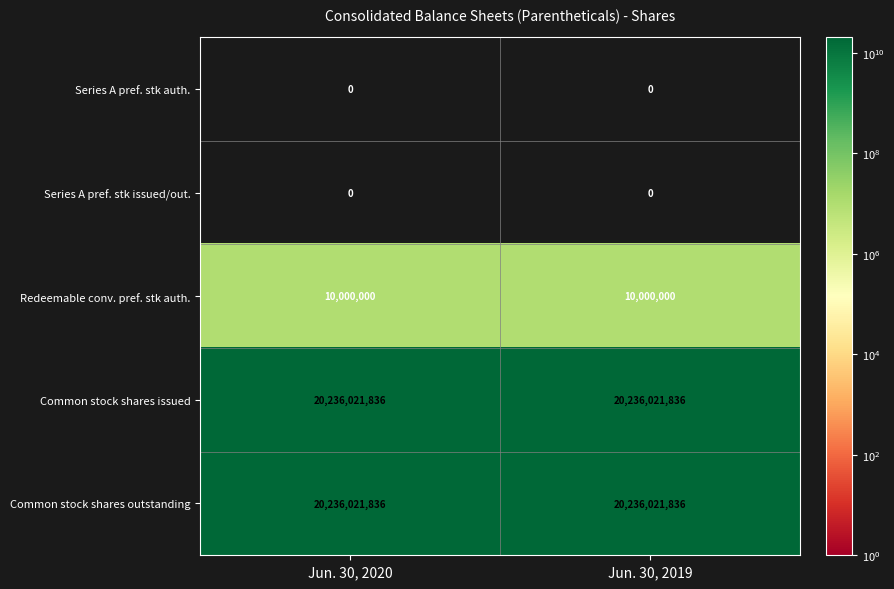

What is the total value across all series at Jun. 30, 2019?

40482043672